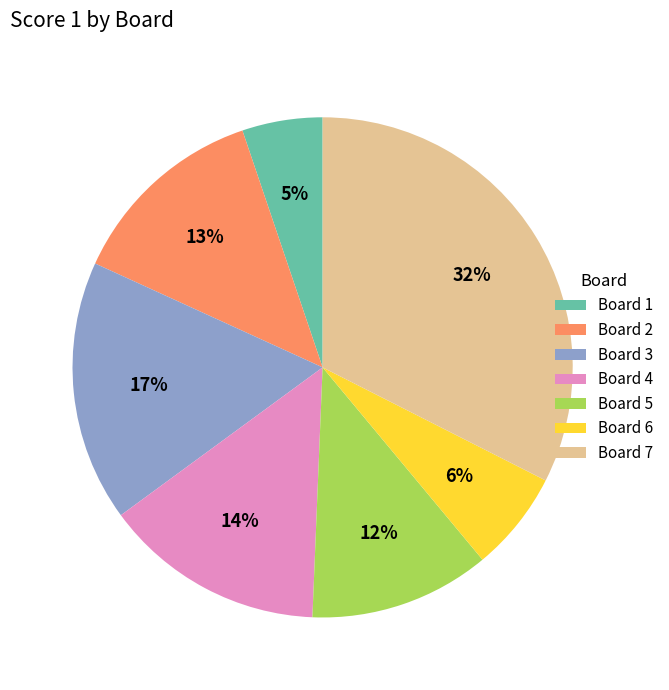

Count the number of slices in the pie.

7